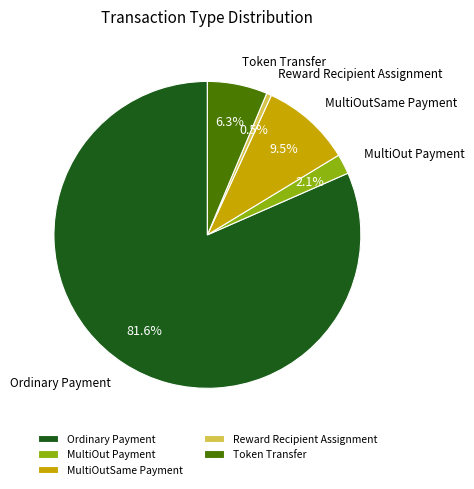

What percentage do Ordinary Payment and MultiOutSame Payment together represent?

91.1%